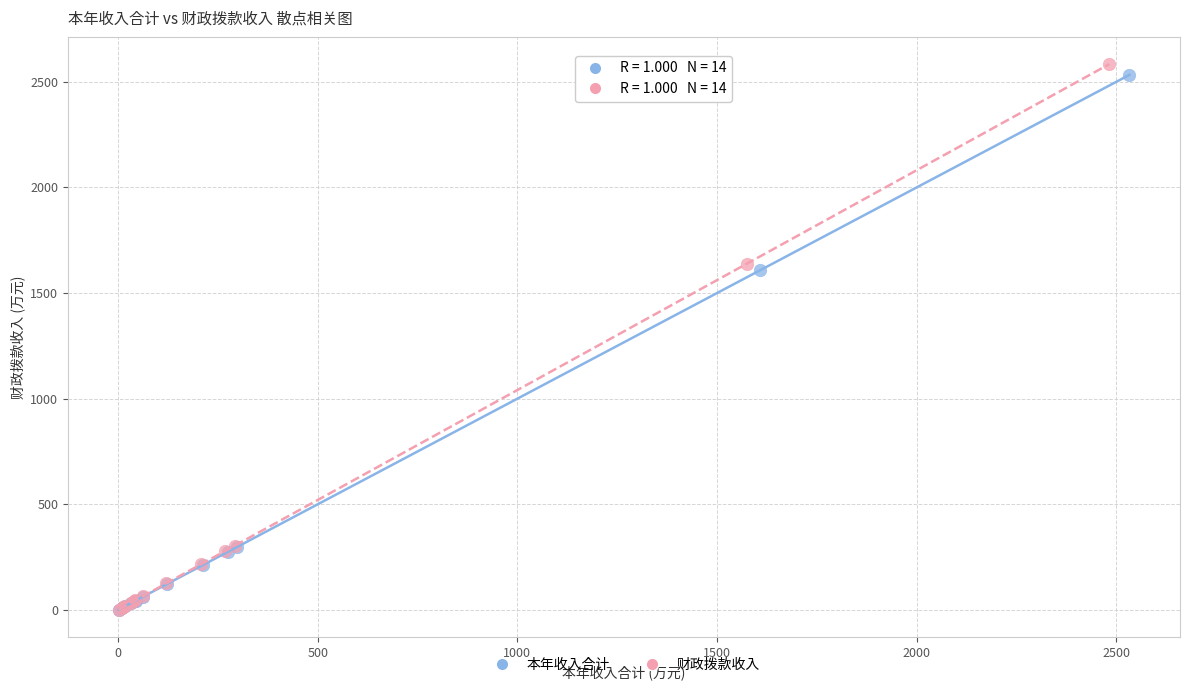

Which series has the largest Y range (max minus min)?

财政拨款收入